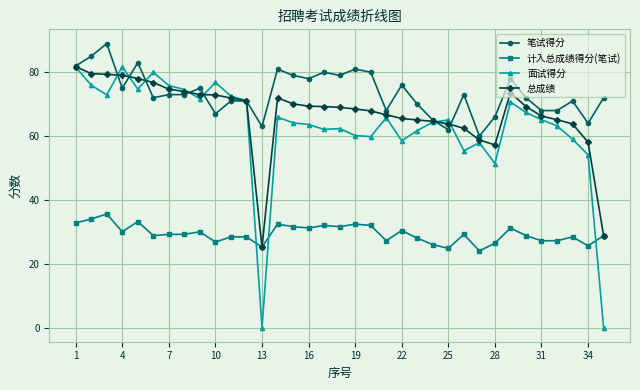

What is the maximum value for 计入总成绩得分(笔试)?

35.6